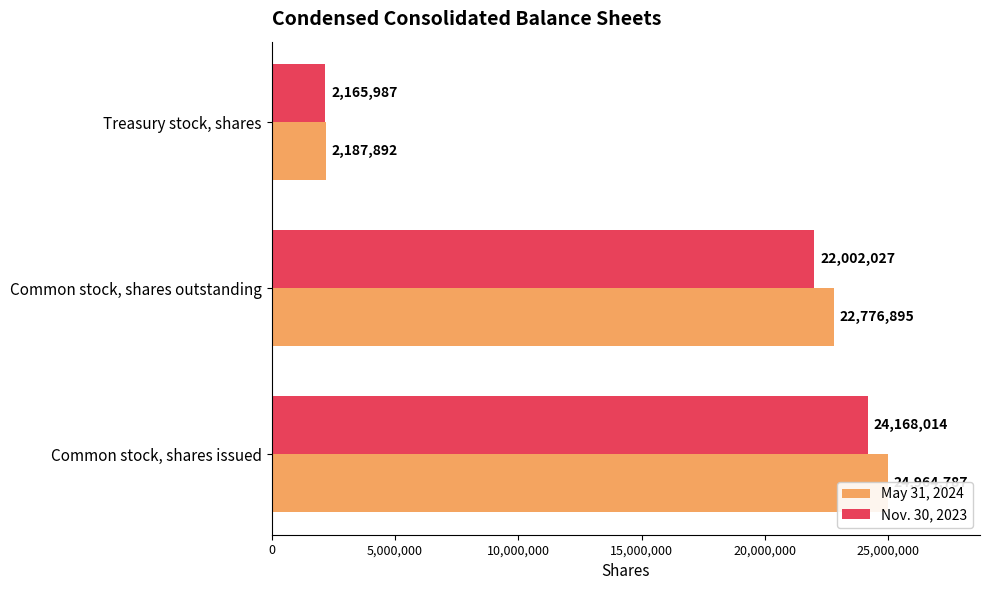

What is the difference between the maximum and minimum values in the Nov. 30, 2023 series?

22002027